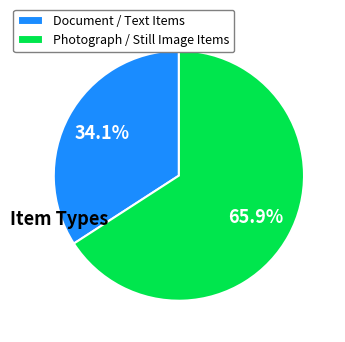

Which slice is the largest?

Photograph / Still Image Items